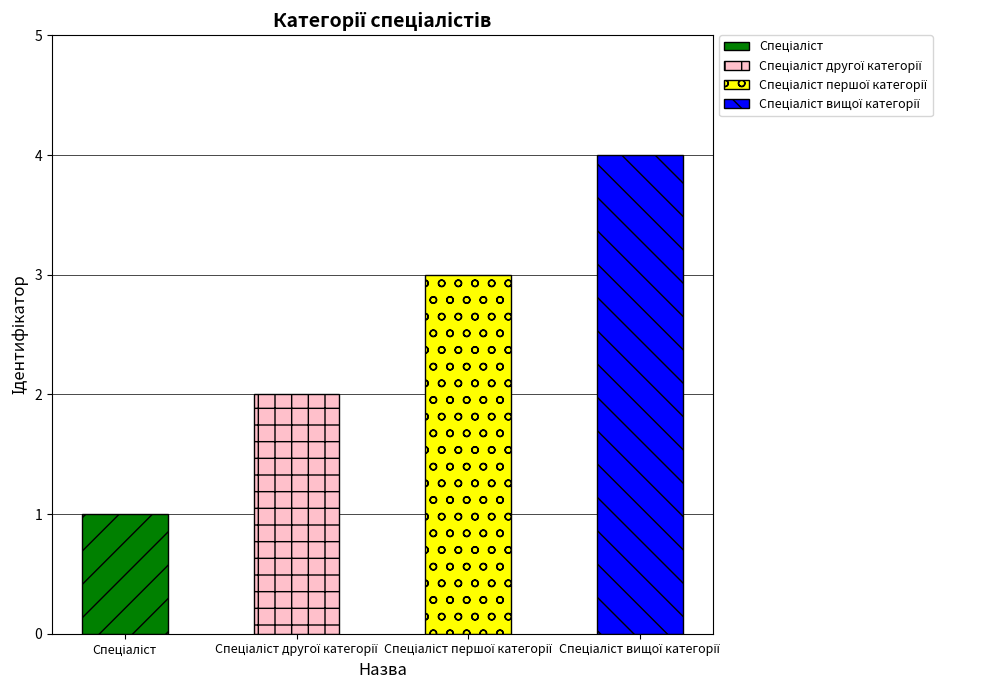

What is the approximate value at Спеціаліст другої категорії?

2